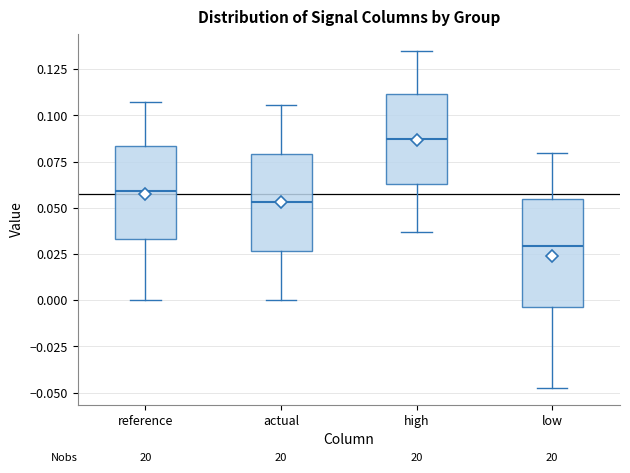

Which box's median line is the lowest?

low